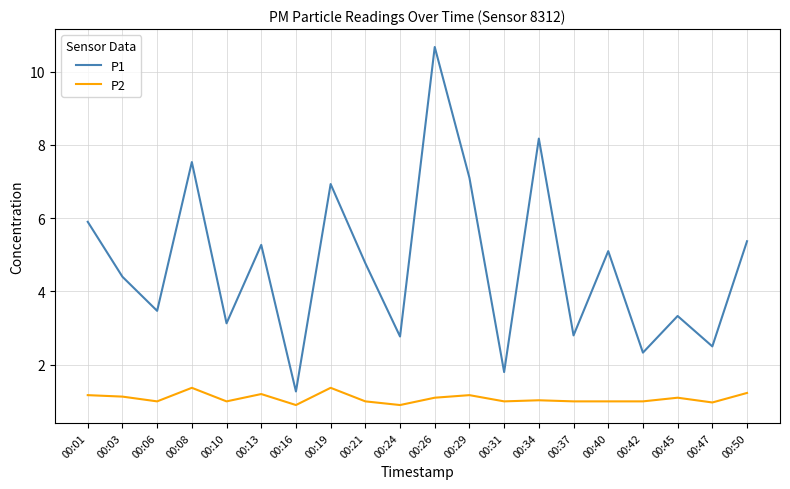

True or false: P1 and P2 cross at least once.

False